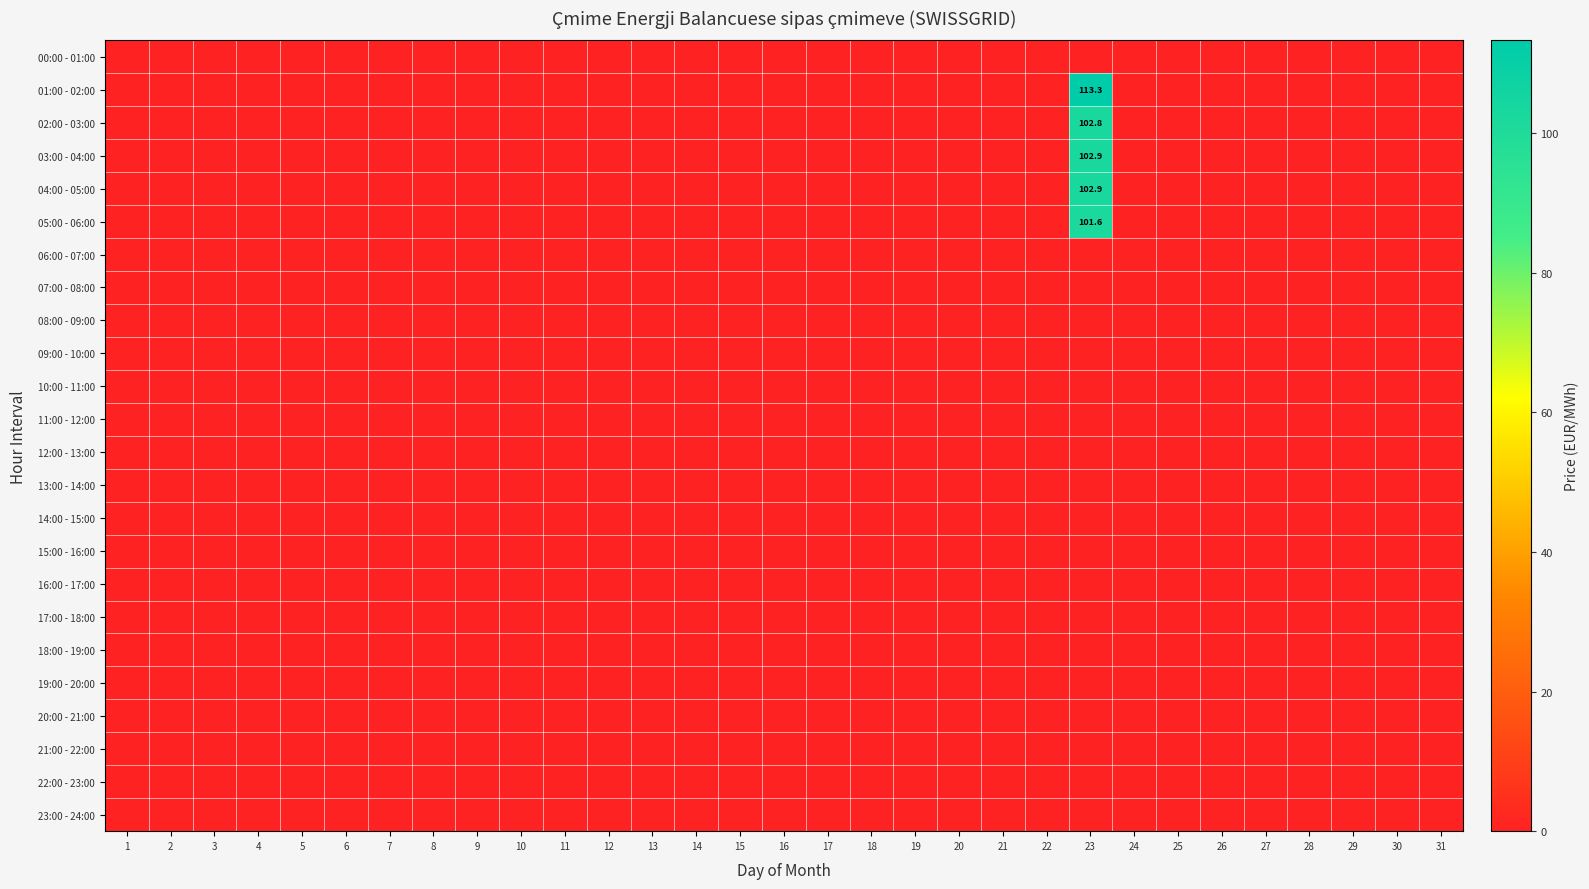

At which category does the chart reach its peak across all series?

23